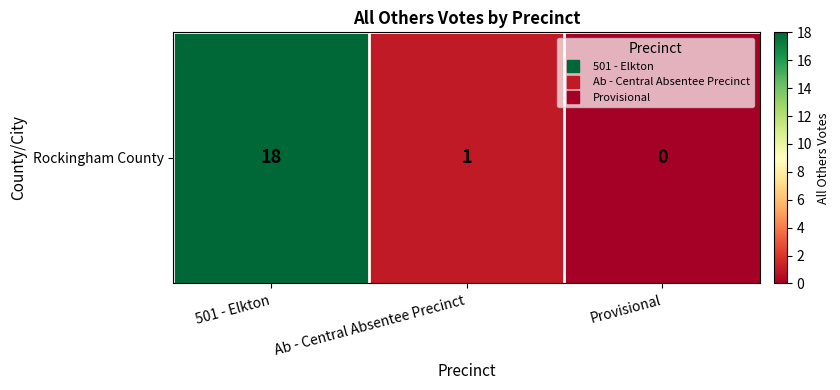

Rank the categories by value from highest to lowest.

501 - Elkton, Ab - Central Absentee Precinct, Provisional